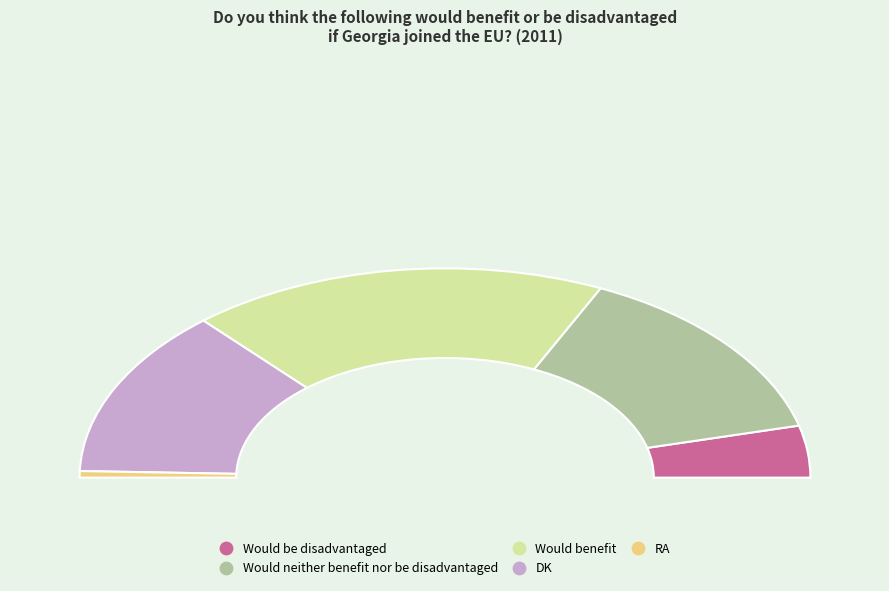

What portion of the pie excludes RA?

99.0%